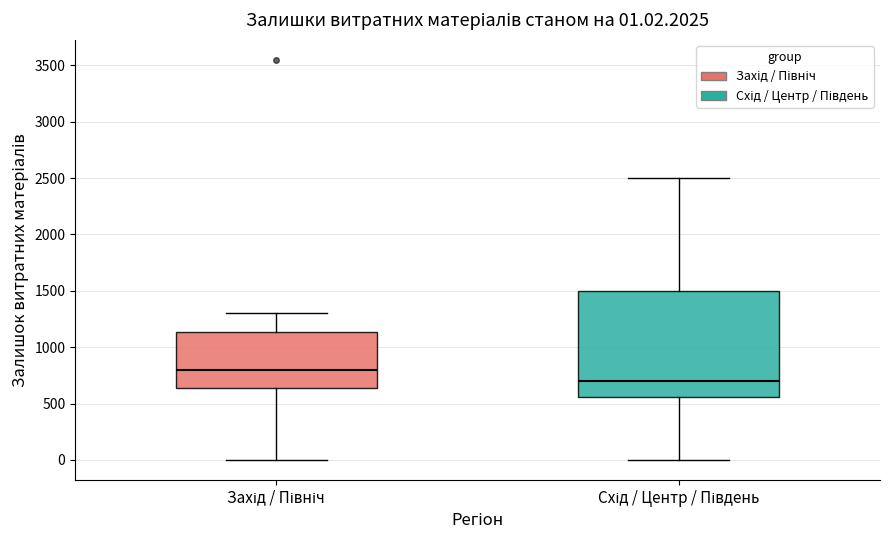

Which box's median line is the lowest?

Схід / Центр / Південь